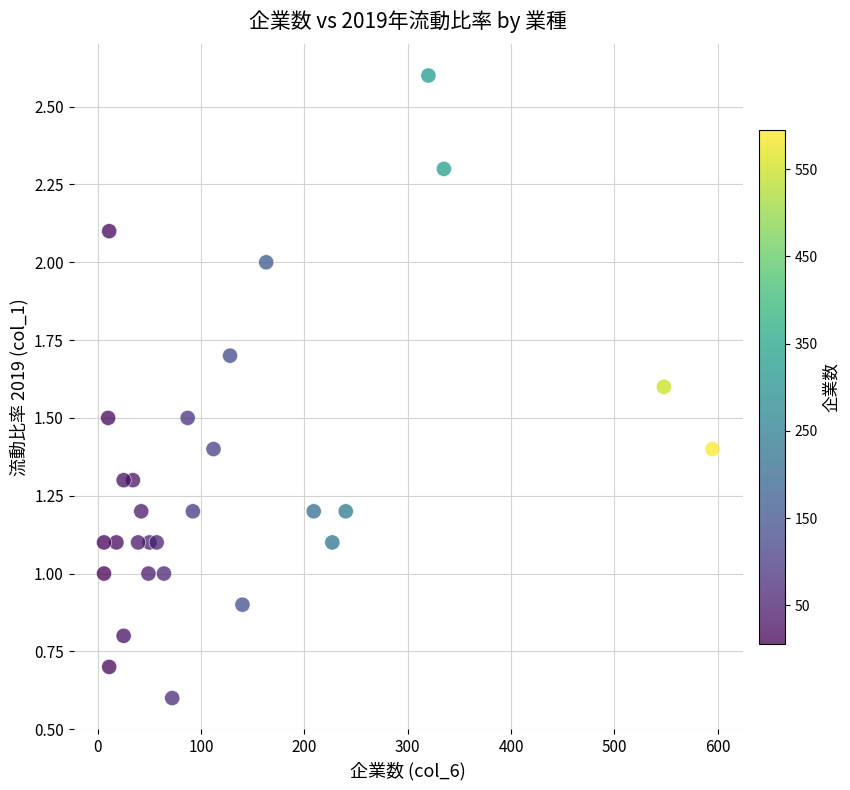

What is the range of Y values (max minus min)?

2.0